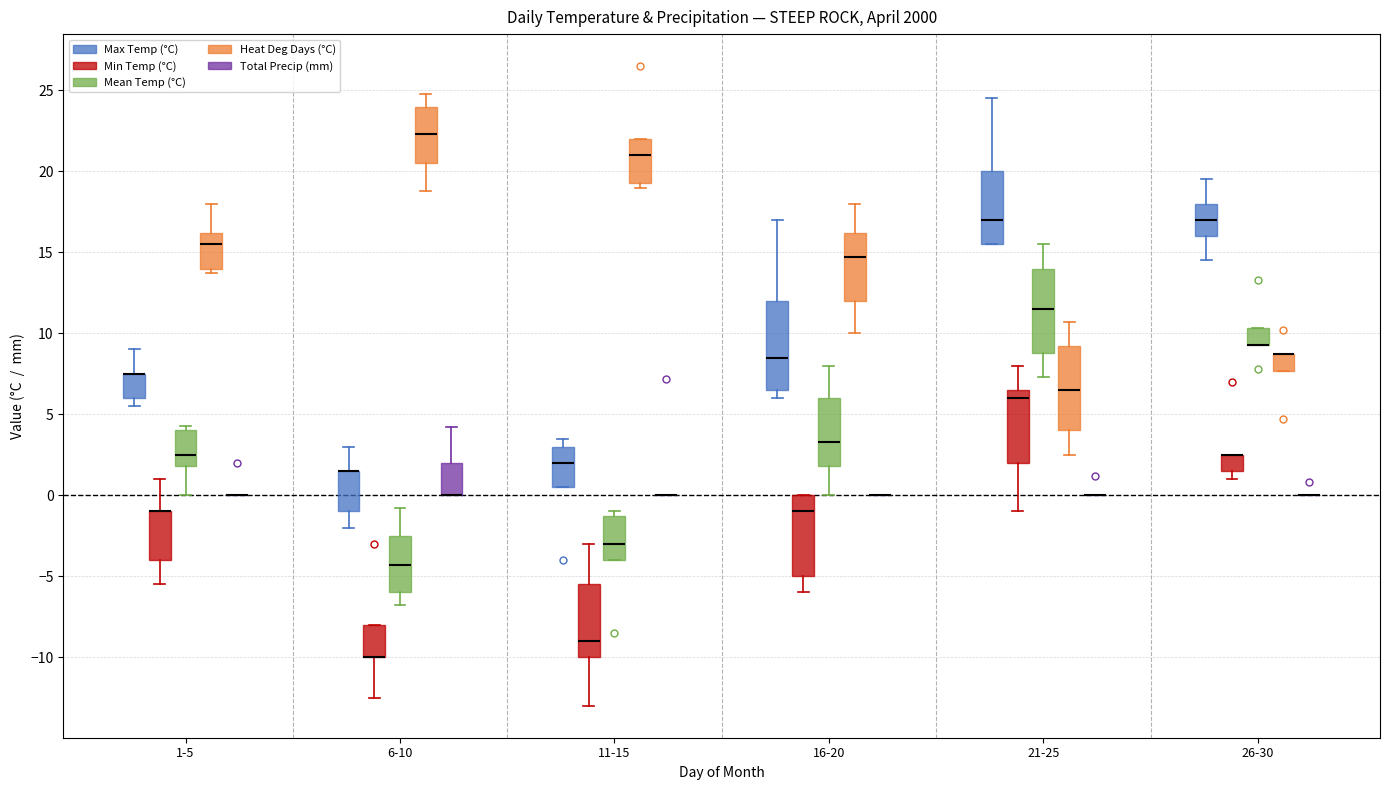

Reading left to right, transcribe this box plot: for each box, give where its median line is, the range the box spans, and where its two whiskers end, as read against the y-axis. The values are not printed on the chart, so give them approximately, as read against the axis.

1-5 (Max Temp (°C)): median 7.5 (drawn on the box's upper edge), box 6.0 to 7.5, whiskers 5.5 to 9.0
1-5 (Min Temp (°C)): median -1.0 (drawn on the box's upper edge), box -4.0 to -1.0, whiskers -5.5 to 1.0
1-5 (Mean Temp (°C)): median 2.5, box 2.0 to 4.0, whiskers 0.0 to 4.5
1-5 (Heat Deg Days (°C)): median 15.5, box 14.0 to 16.0, whiskers 13.5 to 18.0
1-5 (Total Precip (mm)): box collapsed to a line at 0.0, whiskers 0.0 to 0.0
6-10 (Max Temp (°C)): median 1.5 (drawn on the box's upper edge), box -1.0 to 1.5, whiskers -2.0 to 3.0
6-10 (Min Temp (°C)): median -10.0 (drawn on the box's lower edge), box -10.0 to -8.0, whiskers -12.5 to -8.0
6-10 (Mean Temp (°C)): median -4.5, box -6.0 to -2.5, whiskers -7.0 to -1.0
6-10 (Heat Deg Days (°C)): median 22.5, box 20.5 to 24.0, whiskers 19.0 to 25.0
6-10 (Total Precip (mm)): median 0.0 (drawn on the box's lower edge), box 0.0 to 2.0, whiskers 0.0 to 4.0
11-15 (Max Temp (°C)): median 2.0, box 0.5 to 3.0, whiskers 0.5 to 3.5
11-15 (Min Temp (°C)): median -9.0, box -10.0 to -5.5, whiskers -13.0 to -3.0
11-15 (Mean Temp (°C)): median -3.0, box -4.0 to -1.5, whiskers -4.0 to -1.0
11-15 (Heat Deg Days (°C)): median 21.0, box 19.5 to 22.0, whiskers 19.0 to 22.0
11-15 (Total Precip (mm)): box collapsed to a line at 0.0, whiskers 0.0 to 0.0
16-20 (Max Temp (°C)): median 8.5, box 6.5 to 12.0, whiskers 6.0 to 17.0
16-20 (Min Temp (°C)): median -1.0, box -5.0 to 0.0, whiskers -6.0 to 0.0
16-20 (Mean Temp (°C)): median 3.5, box 2.0 to 6.0, whiskers 0.0 to 8.0
16-20 (Heat Deg Days (°C)): median 14.5, box 12.0 to 16.0, whiskers 10.0 to 18.0
16-20 (Total Precip (mm)): box collapsed to a line at 0.0, whiskers 0.0 to 0.0
21-25 (Max Temp (°C)): median 17.0, box 15.5 to 20.0, whiskers 15.5 to 24.5
21-25 (Min Temp (°C)): median 6.0, box 2.0 to 6.5, whiskers -1.0 to 8.0
21-25 (Mean Temp (°C)): median 11.5, box 9.0 to 14.0, whiskers 7.5 to 15.5
21-25 (Heat Deg Days (°C)): median 6.5, box 4.0 to 9.0, whiskers 2.5 to 10.5
21-25 (Total Precip (mm)): box collapsed to a line at 0.0, whiskers 0.0 to 0.0
26-30 (Max Temp (°C)): median 17.0, box 16.0 to 18.0, whiskers 14.5 to 19.5
26-30 (Min Temp (°C)): median 2.5 (drawn on the box's upper edge), box 1.5 to 2.5, whiskers 1.0 to 2.5
26-30 (Mean Temp (°C)): median 9.5 (drawn on the box's lower edge), box 9.5 to 10.5, whiskers 9.5 to 10.5
26-30 (Heat Deg Days (°C)): median 8.5 (drawn on the box's upper edge), box 7.5 to 8.5, whiskers 7.5 to 8.5
26-30 (Total Precip (mm)): box collapsed to a line at 0.0, whiskers 0.0 to 0.0